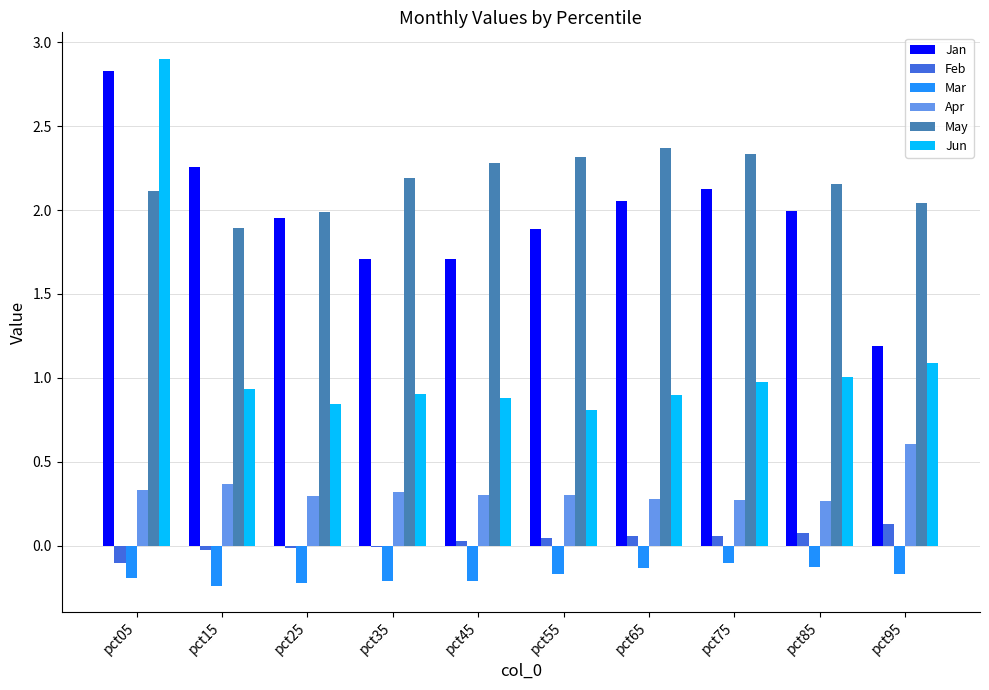

What are all the series names shown in the legend?

Jan, Feb, Mar, Apr, May, Jun